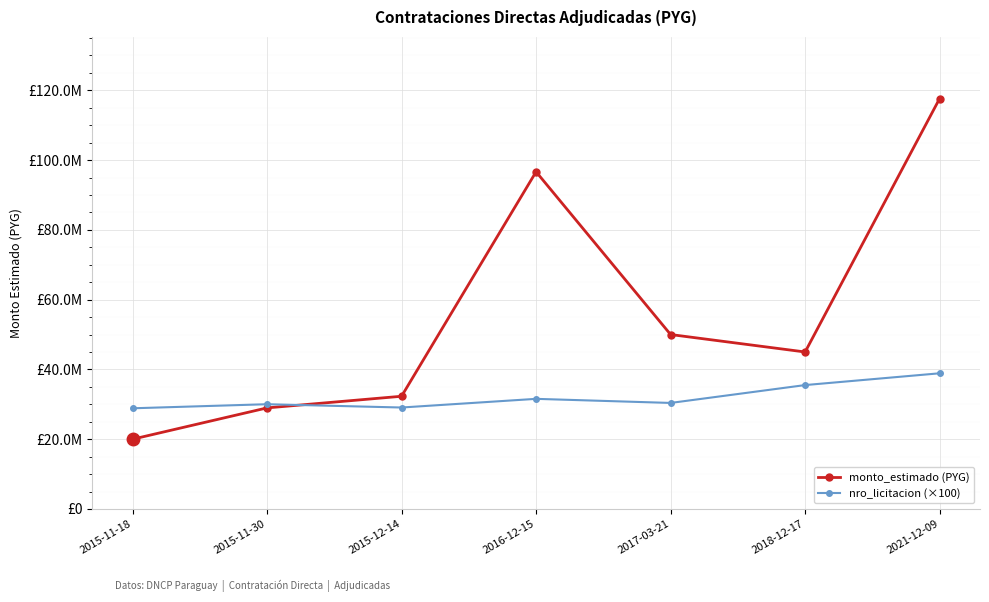

At which category is the sum across all series the highest?

2021-12-09